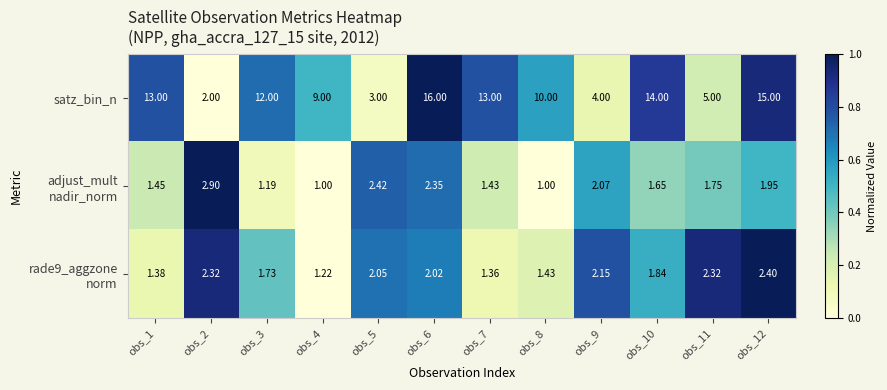

Which series changed the most between obs_6 and obs_8?

satz_bin_n